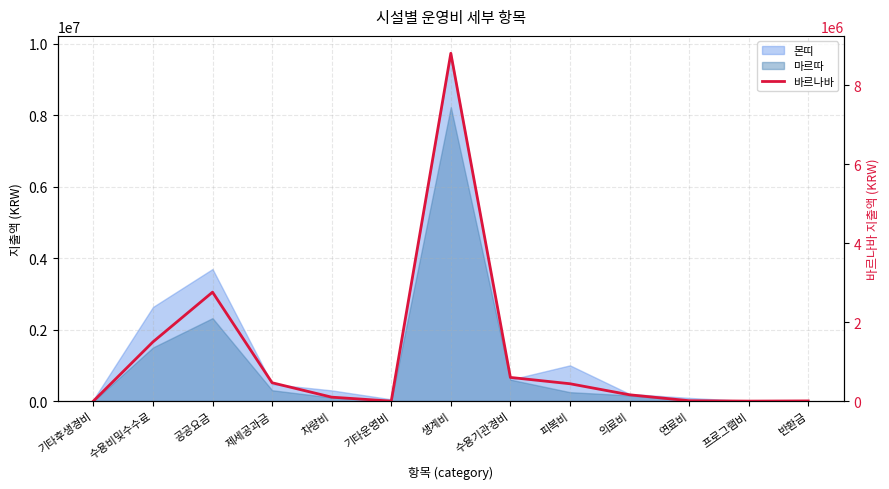

Which label corresponds to the smallest value in the chart?

기타후생경비